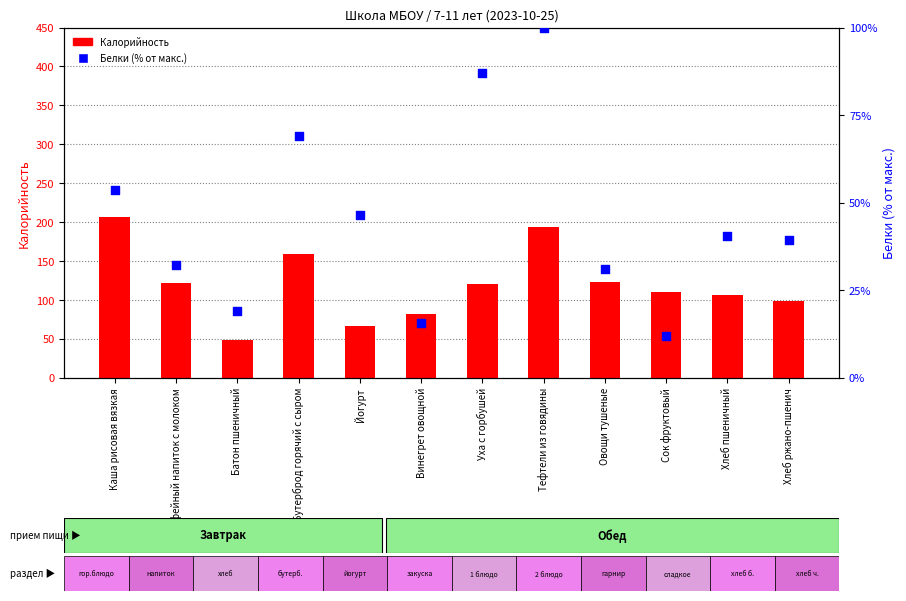

Which series has the largest total across all categories?

Калорийность